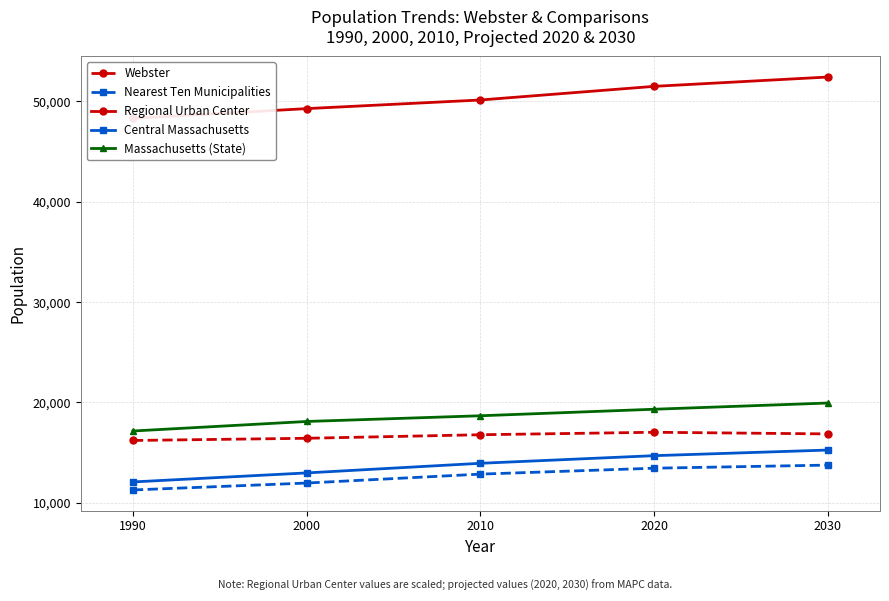

List the series in order of their peak value, highest first.

Regional Urban Center, Massachusetts (State), Webster, Central Massachusetts, Nearest Ten Municipalities